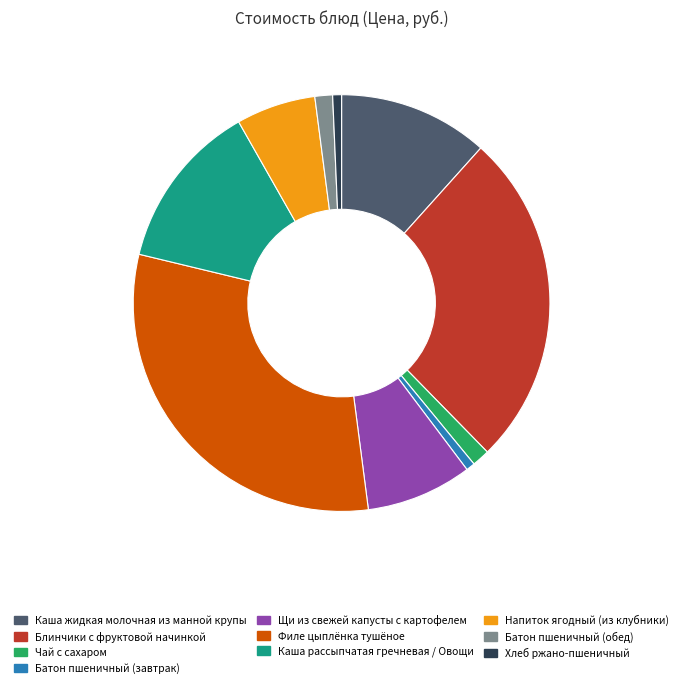

Do Каша жидкая молочная из манной крупы and Чай с сахаром together represent more than half of the pie?

No